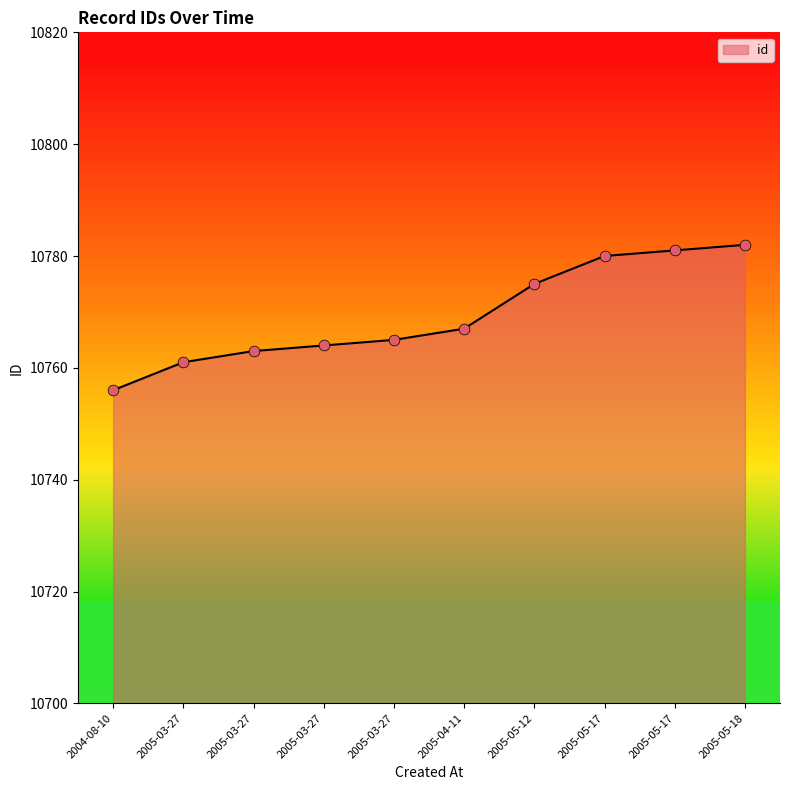

Between 2005-05-17 and 2005-03-27, which is larger?

2005-05-17